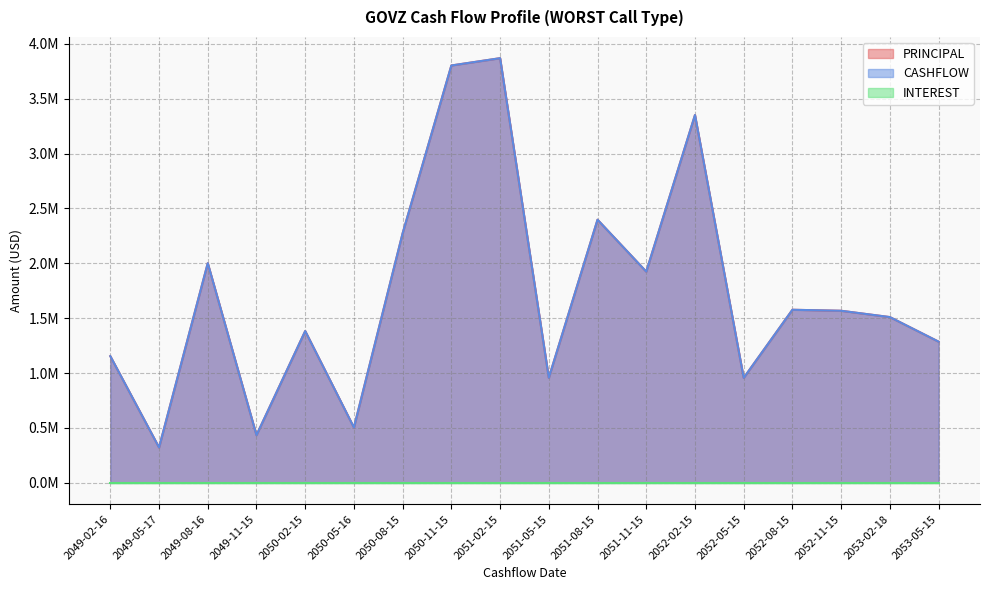

Count the number of categories in the chart.

18